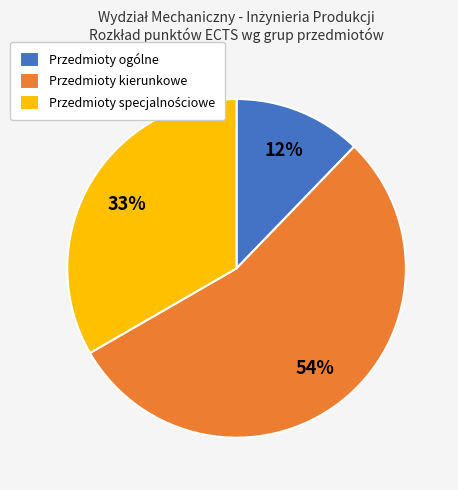

Is there a majority slice in this chart?

Yes